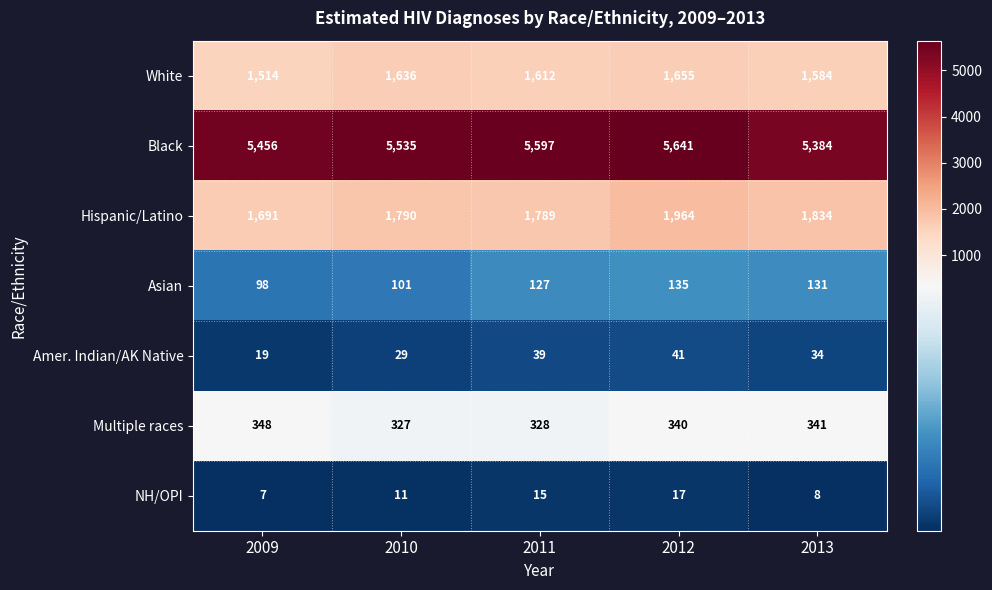

Which series has the largest range (max minus min)?

Hispanic/Latino